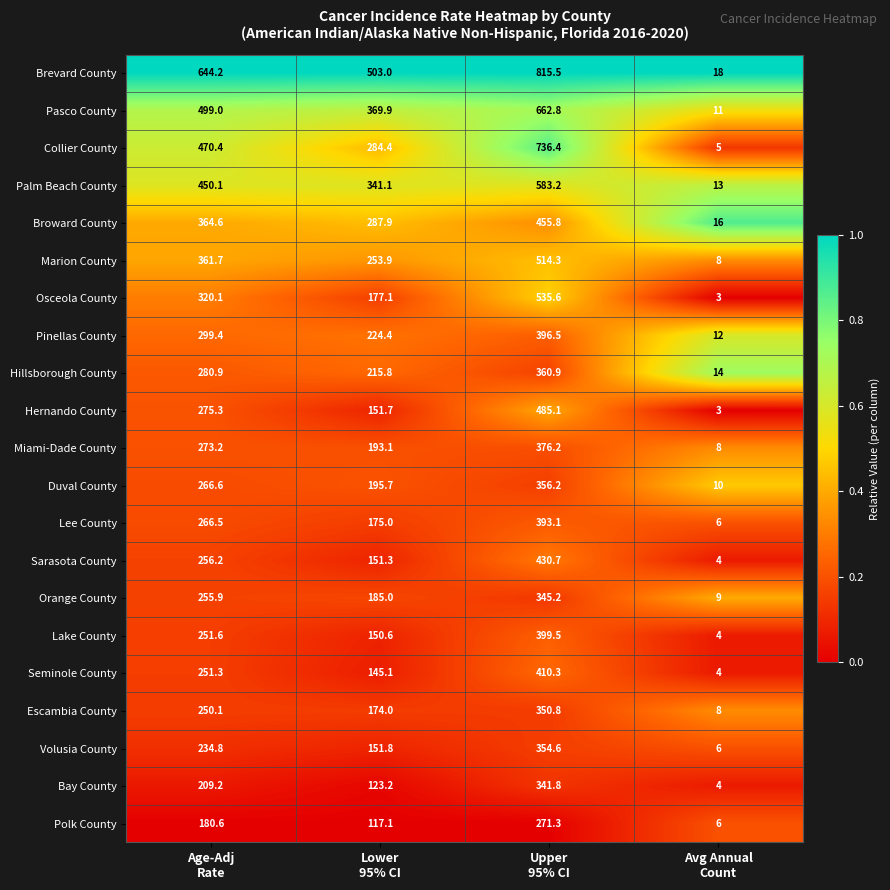

At how many categories does at least one series exceed 361?

3